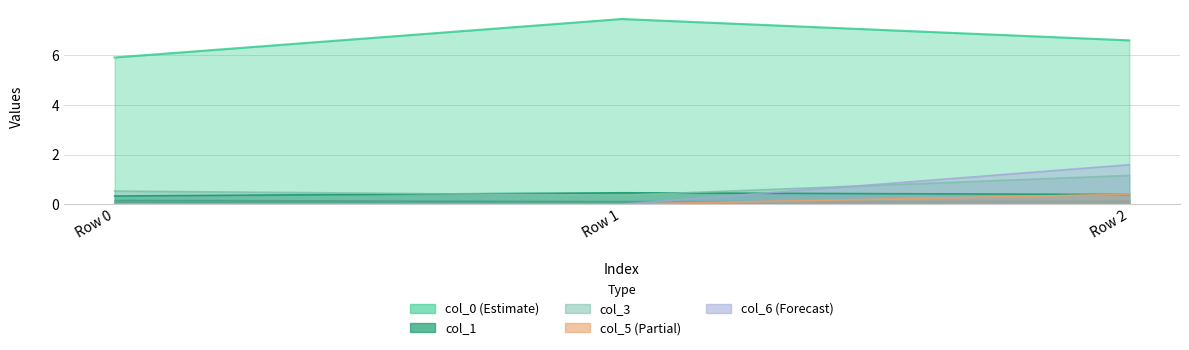

What is the difference between the col_0 values at 0.0 and 0.0?

1.5